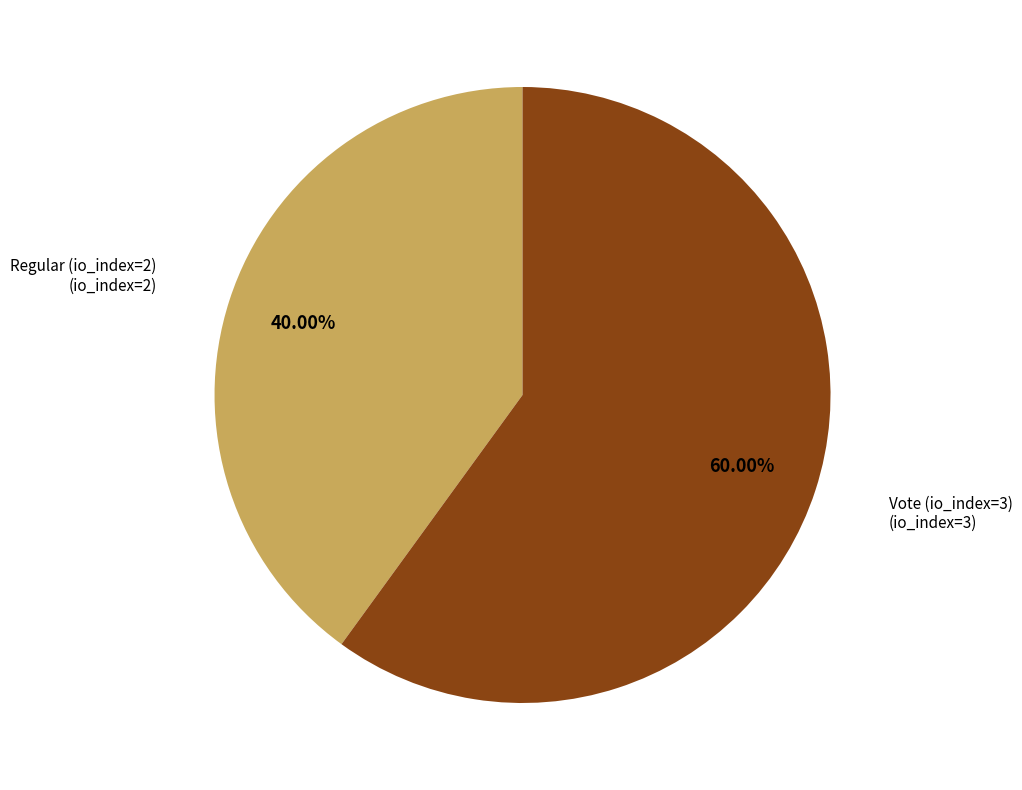

Does Vote (io_index=3) represent more than half of the total?

Yes